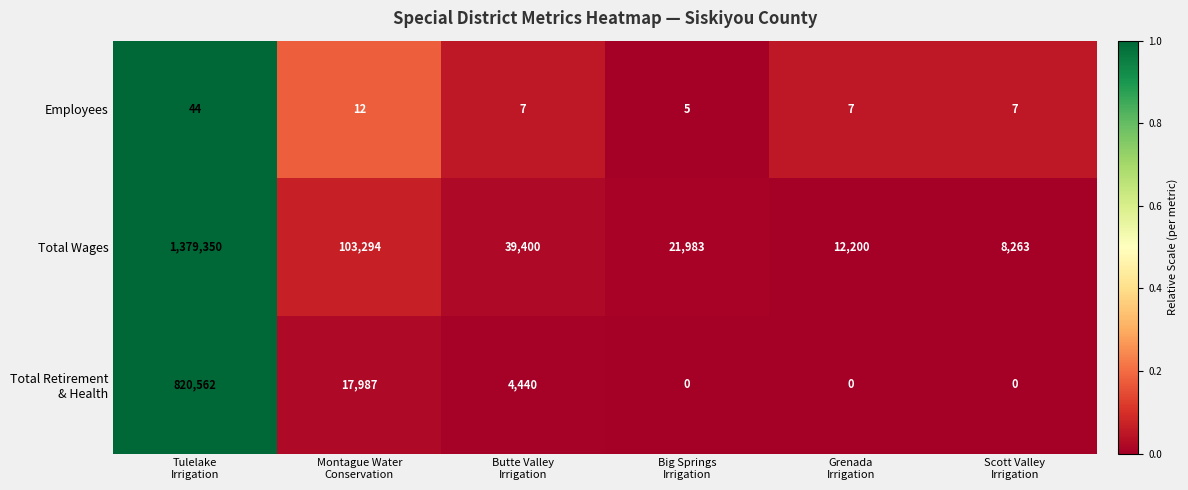

Which series changed the most between Montague Water
Conservation and Butte Valley
Irrigation?

Total Wages